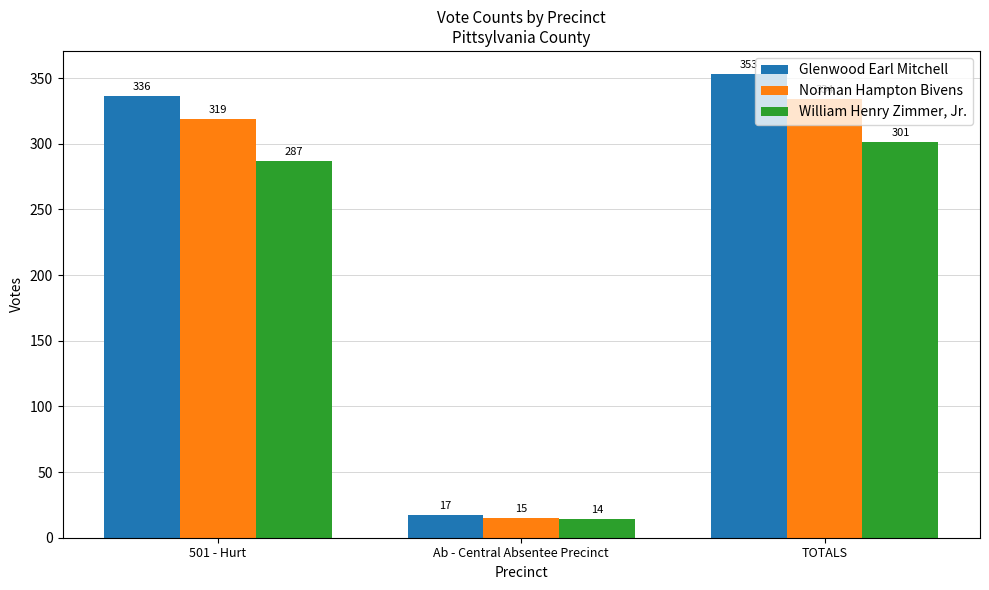

What is the value of the Glenwood Earl Mitchell bar at the 3rd from the left?

353